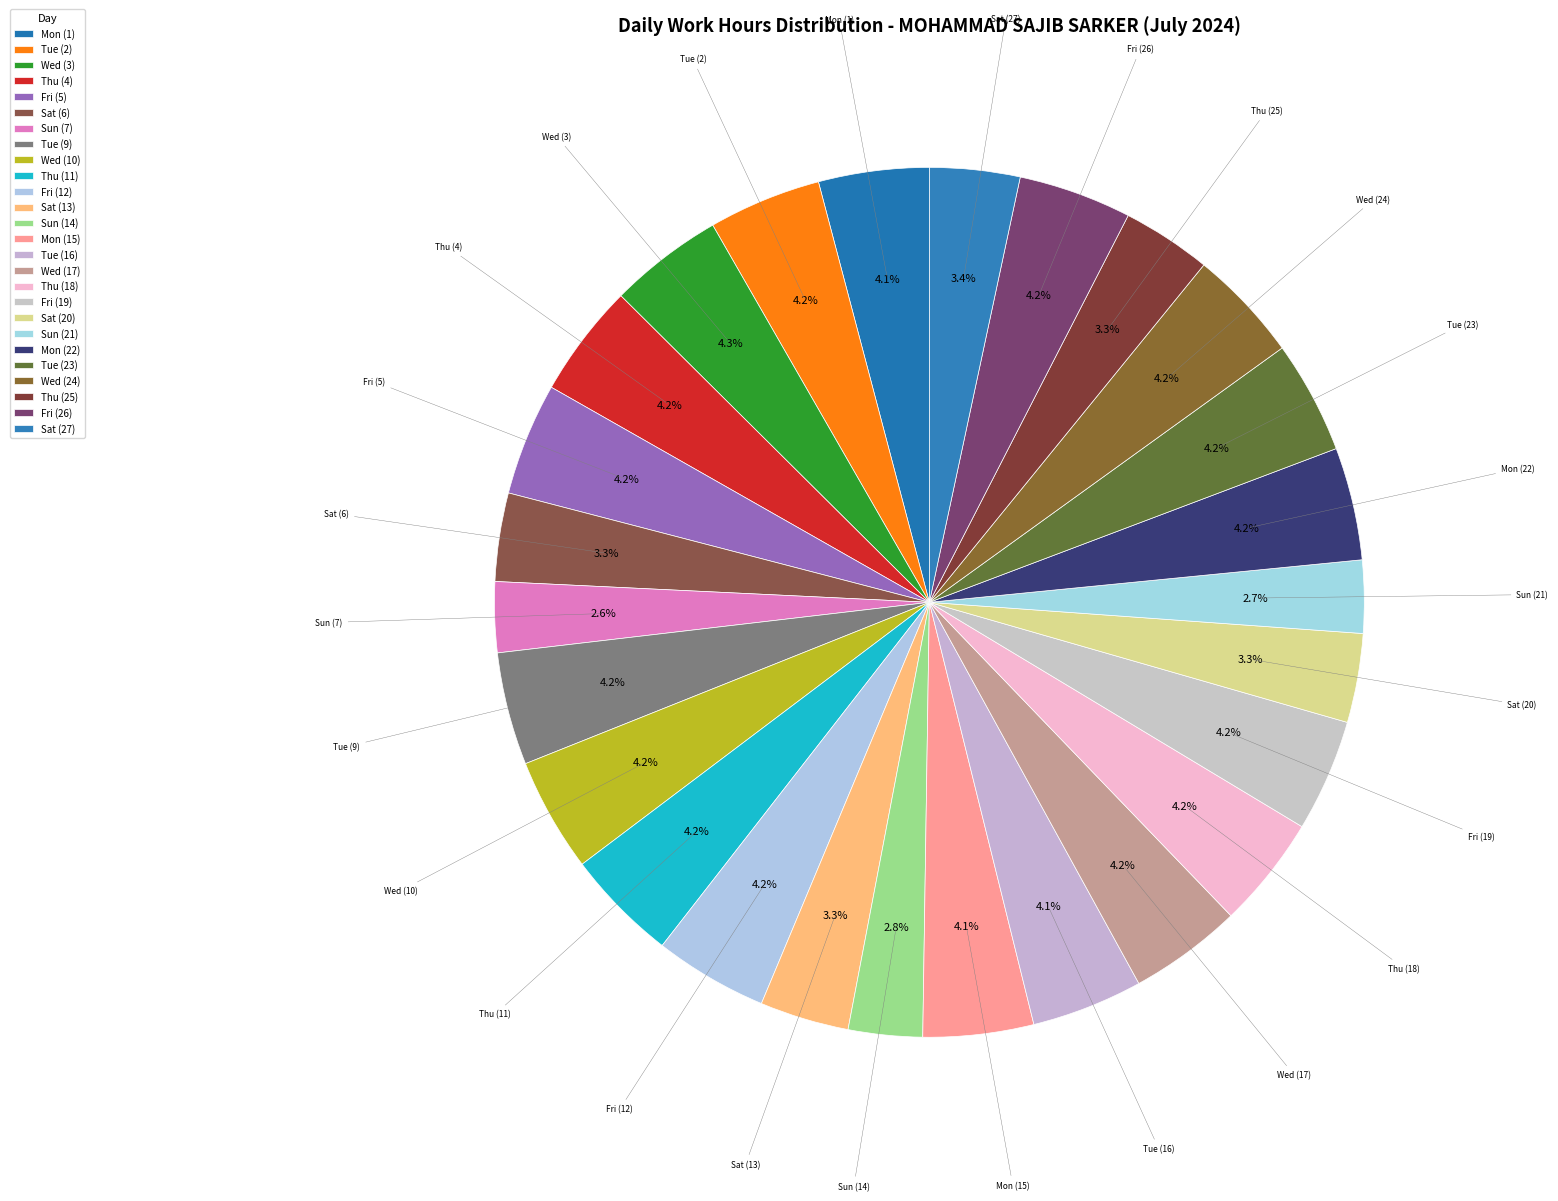

Which slice is the largest?

Wed (3)